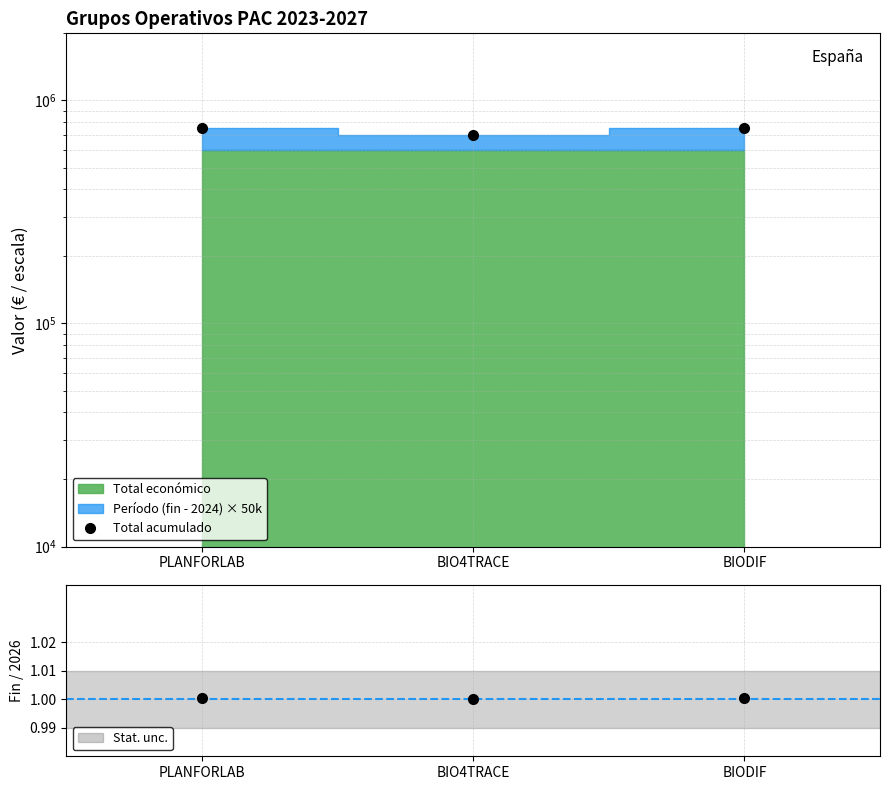

List the labels in order of value, largest first.

BIODIF, PLANFORLAB, BIO4TRACE